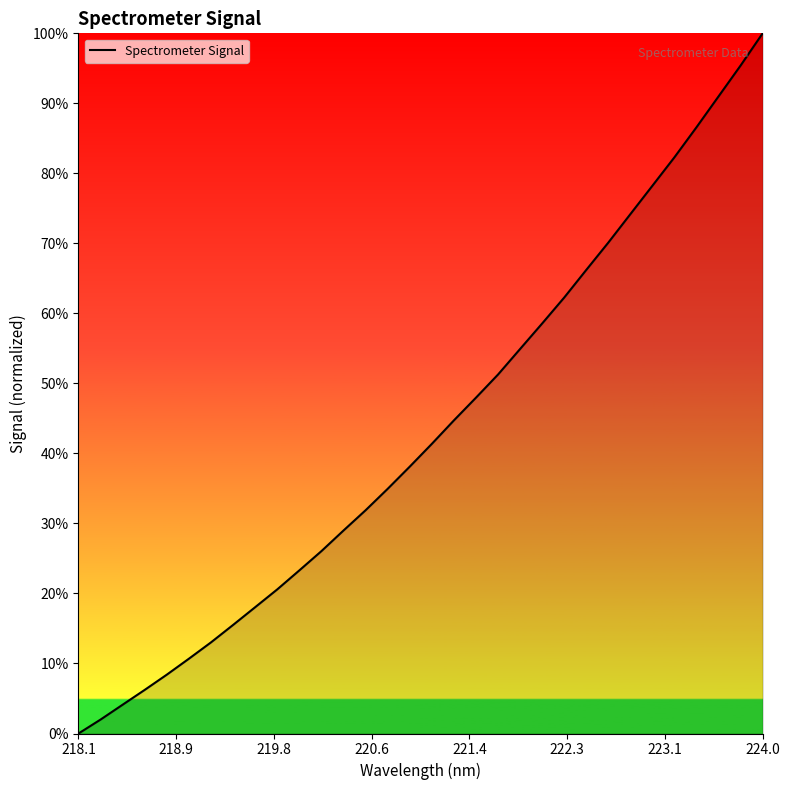

What is the difference between the maximum and minimum values?

100.0